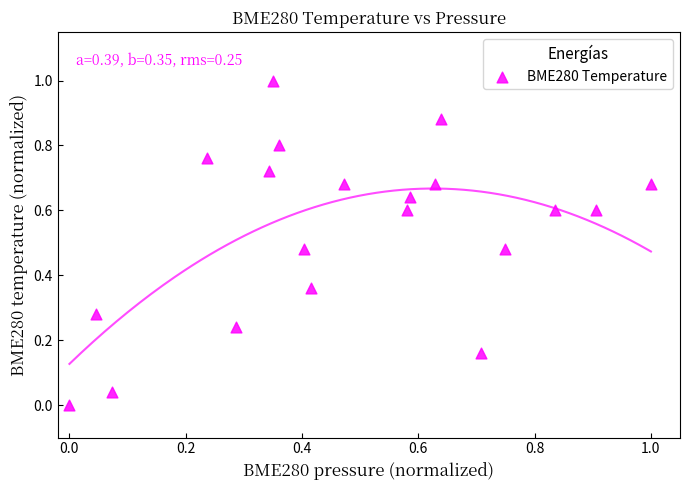

What is the range of Y values (max minus min)?

1.0